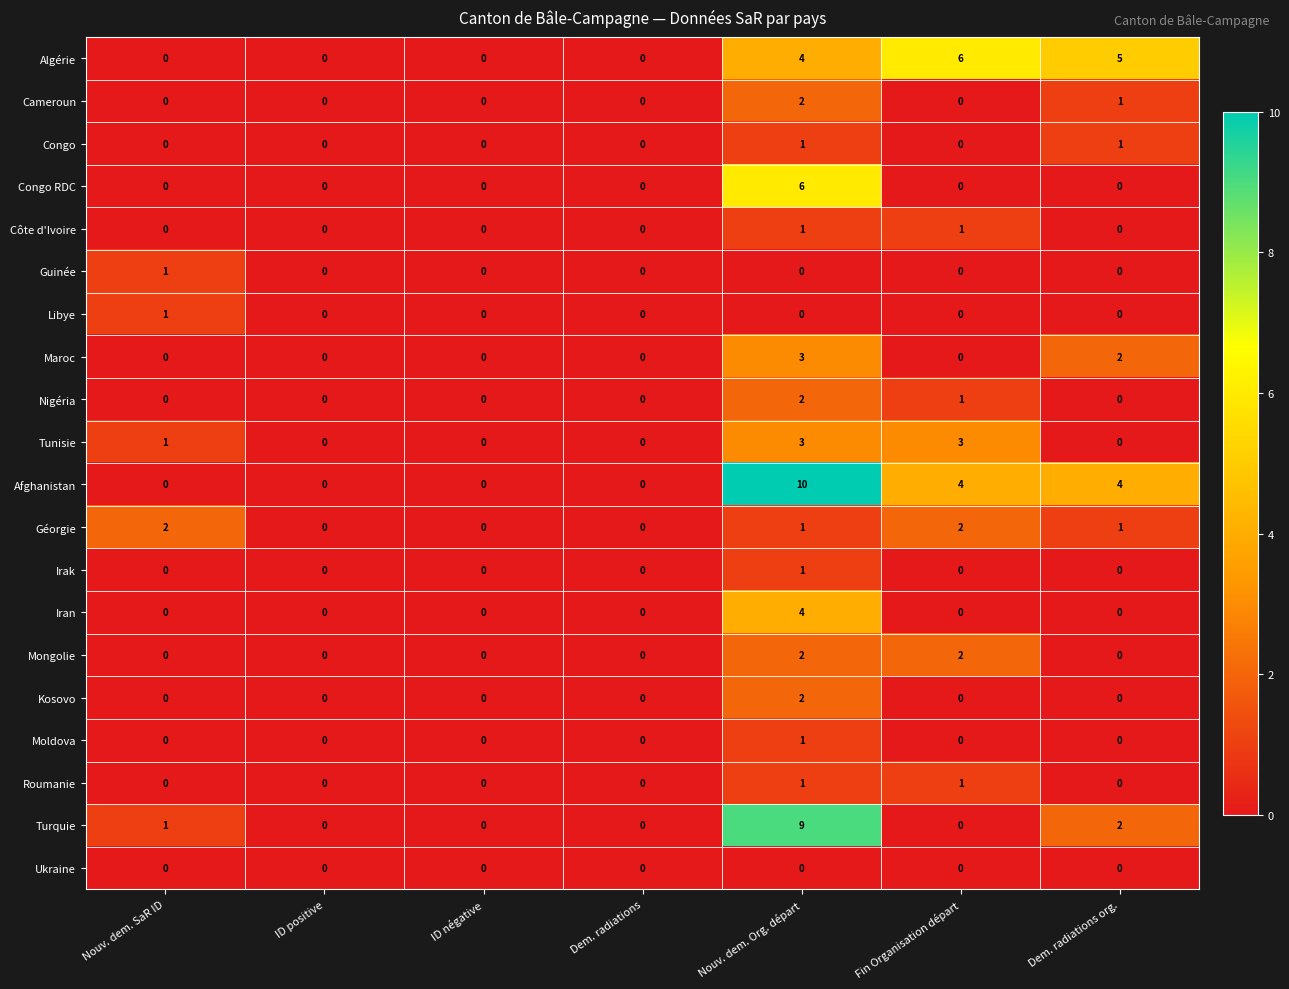

Which series has the largest total across all categories?

Afghanistan